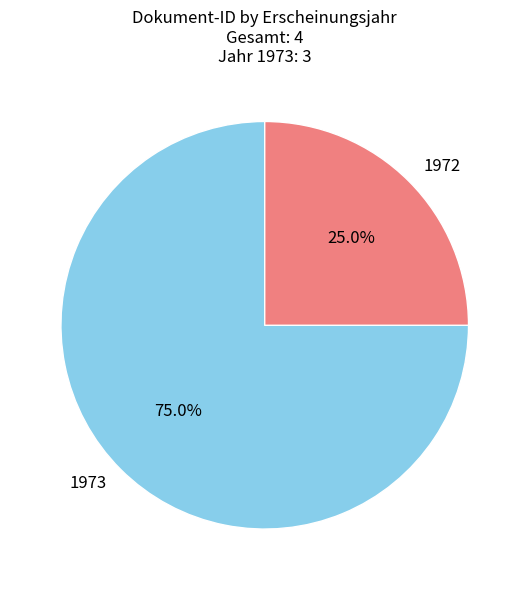

Do 1973 and 1972 together represent more than half of the pie?

Yes